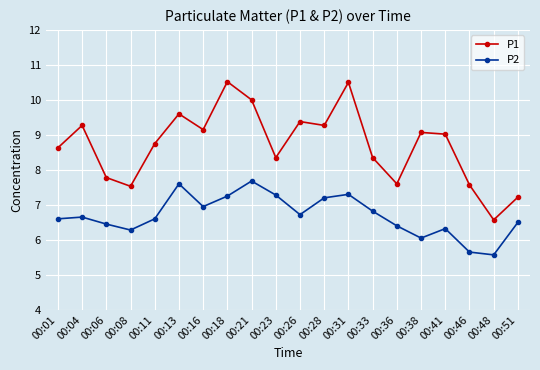

What is the difference between the maximum and minimum values in the P2 series?

2.1